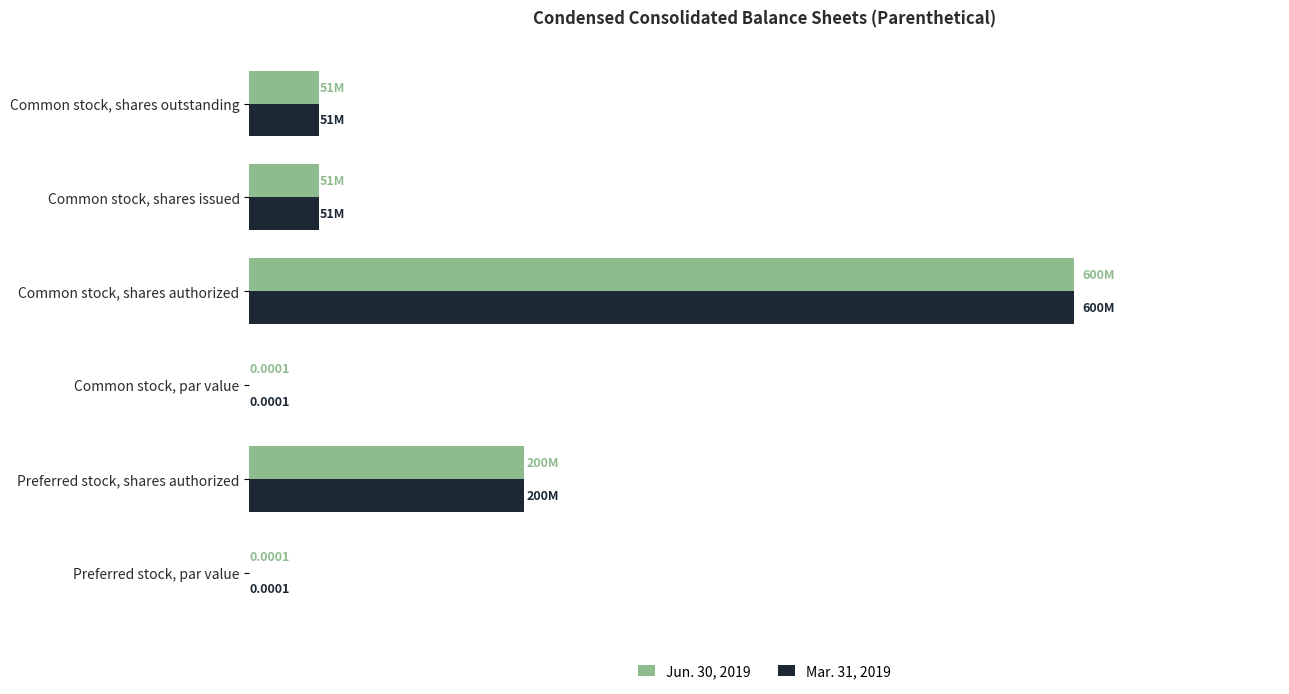

What is the maximum value shown in the chart?

600000000.0